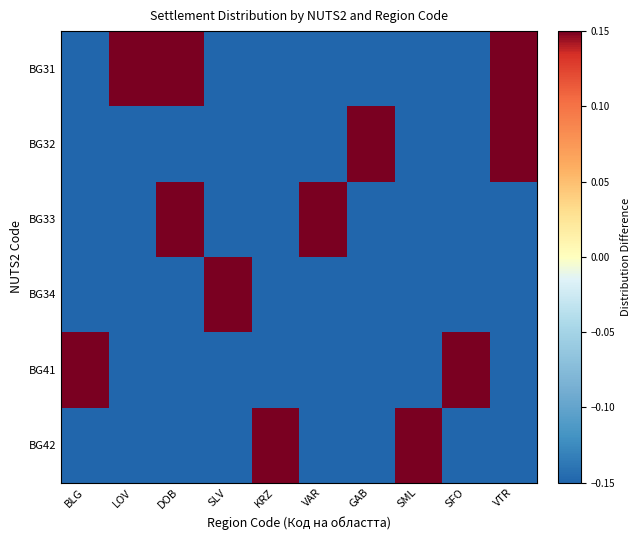

Reading left to right, list all the values displayed in this chart.

BG31: BLG=-0.1	LOV=0.1	DOB=0.1	SLV=-0.1	KRZ=-0.1	VAR=-0.1	GAB=-0.1	SML=-0.1	SFO=-0.1	VTR=0.1
BG32: BLG=-0.1	LOV=-0.1	DOB=-0.1	SLV=-0.1	KRZ=-0.1	VAR=-0.1	GAB=0.1	SML=-0.1	SFO=-0.1	VTR=0.1
BG33: BLG=-0.1	LOV=-0.1	DOB=0.1	SLV=-0.1	KRZ=-0.1	VAR=0.1	GAB=-0.1	SML=-0.1	SFO=-0.1	VTR=-0.1
BG34: BLG=-0.1	LOV=-0.1	DOB=-0.1	SLV=0.1	KRZ=-0.1	VAR=-0.1	GAB=-0.1	SML=-0.1	SFO=-0.1	VTR=-0.1
BG41: BLG=0.1	LOV=-0.1	DOB=-0.1	SLV=-0.1	KRZ=-0.1	VAR=-0.1	GAB=-0.1	SML=-0.1	SFO=0.1	VTR=-0.1
BG42: BLG=-0.1	LOV=-0.1	DOB=-0.1	SLV=-0.1	KRZ=0.1	VAR=-0.1	GAB=-0.1	SML=0.1	SFO=-0.1	VTR=-0.1